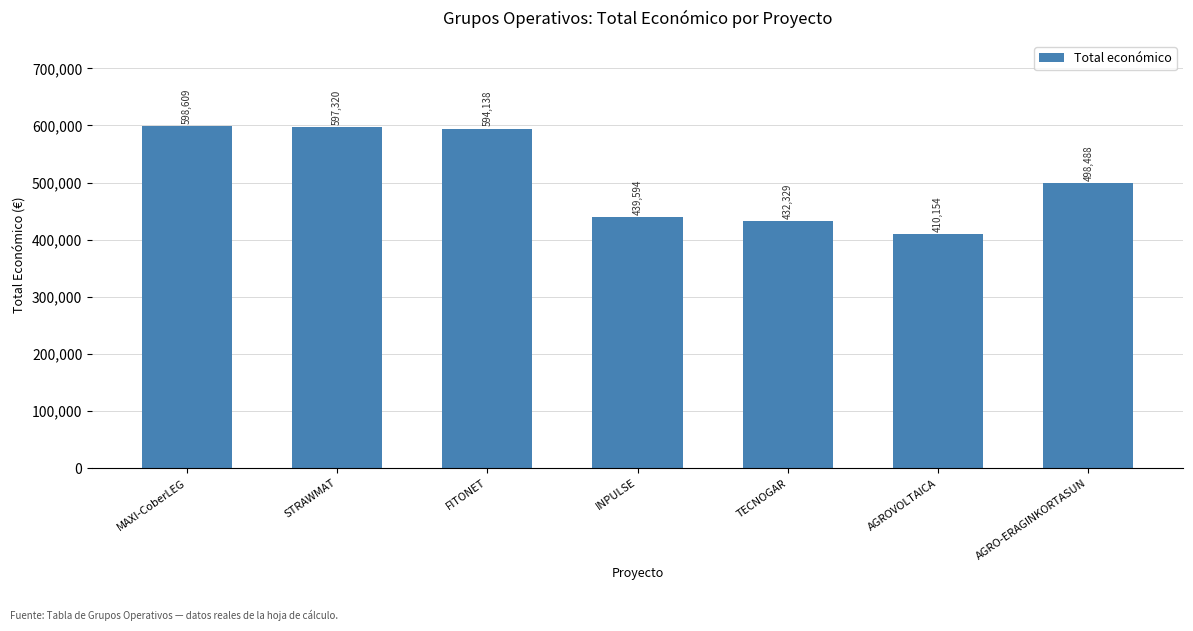

List the labels in order of value, smallest first.

AGROVOLTAICA, TECNOGAR, INPULSE, AGRO-ERAGINKORTASUN, FITONET, STRAWMAT, MAXI-CoberLEG